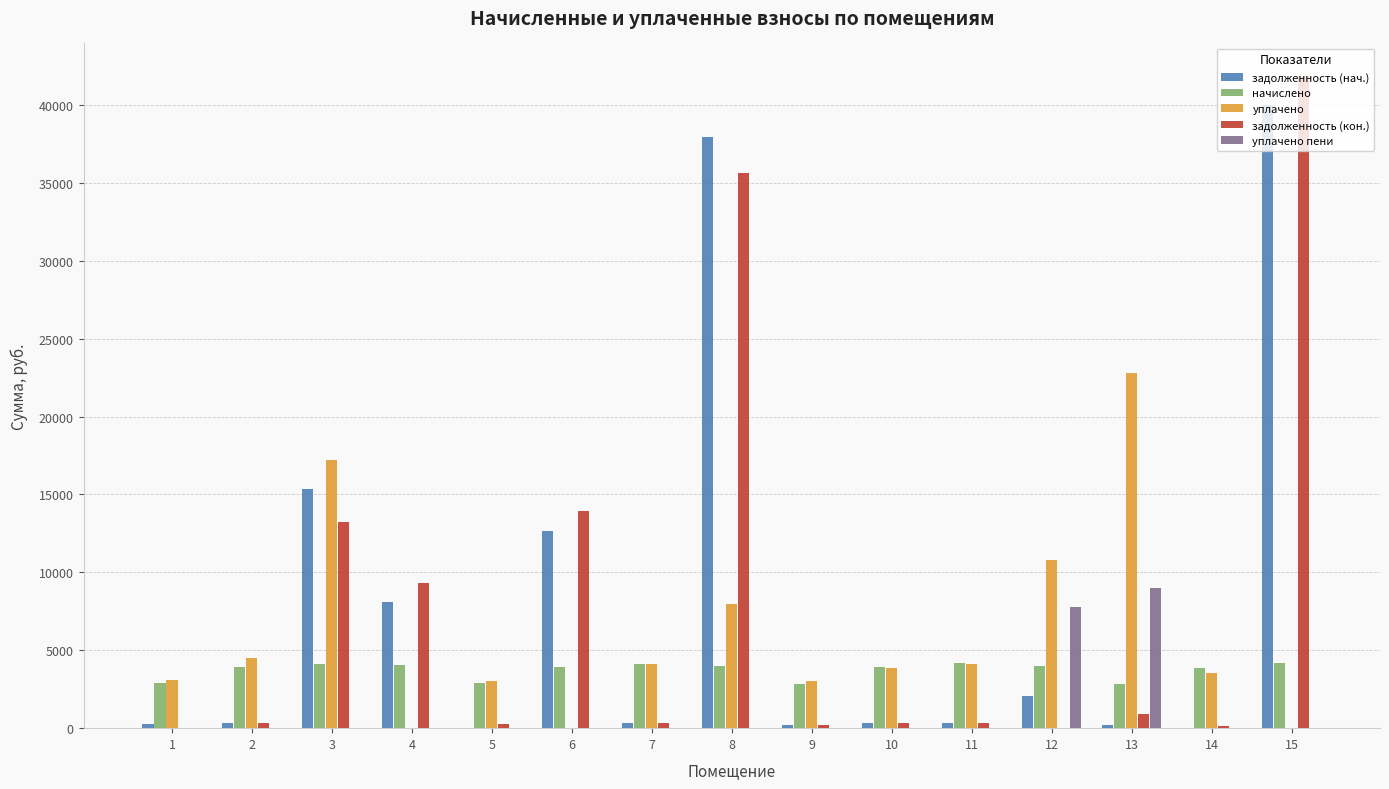

What is the maximum value for начислено?

4163.4